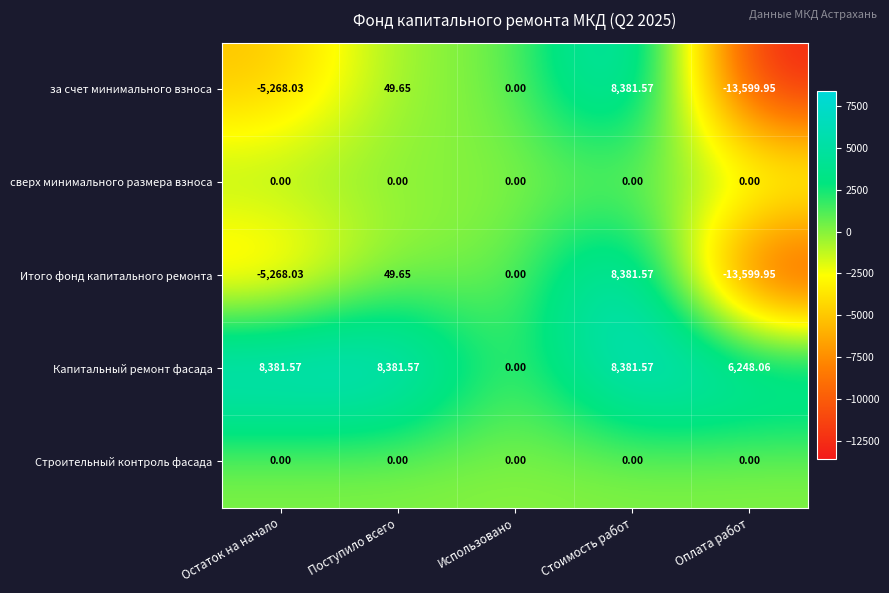

Where is Капитальный ремонт фасада nearest to the value 4190?

Оплата работ